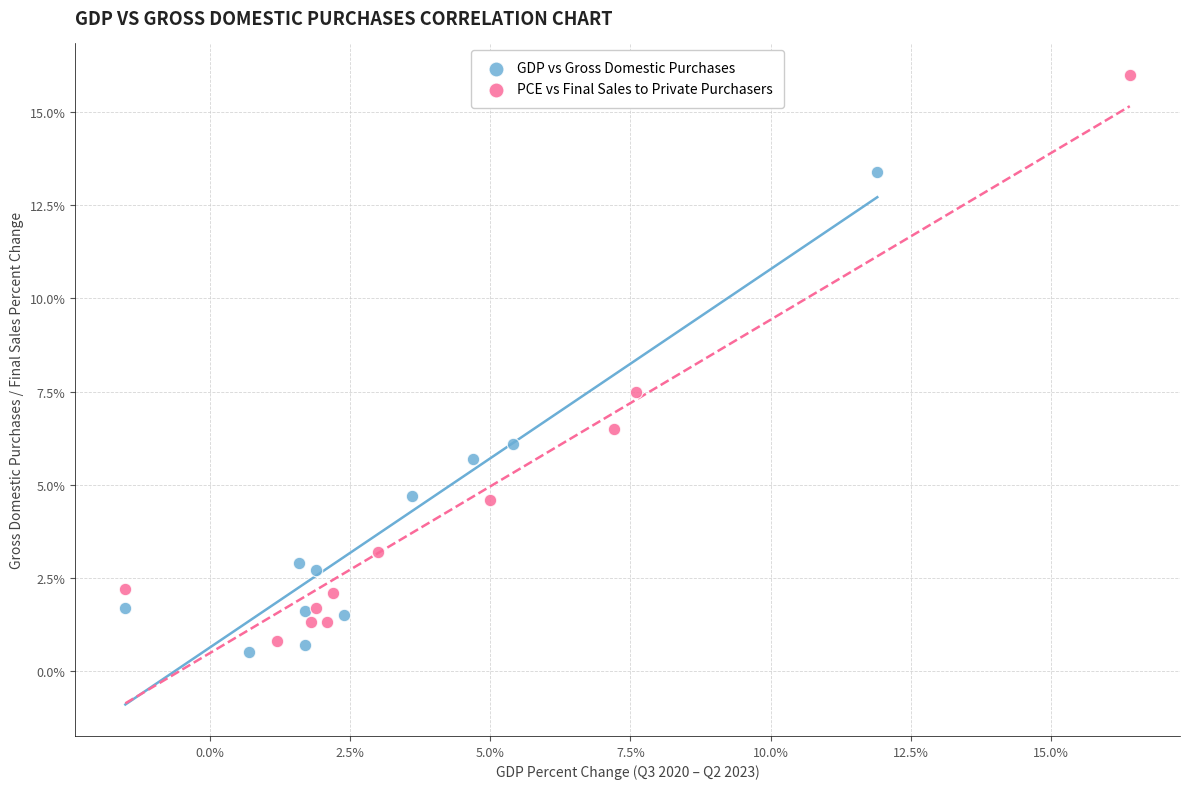

Which series contains the highest Y value?

PCE vs Final Sales to Private Purchasers